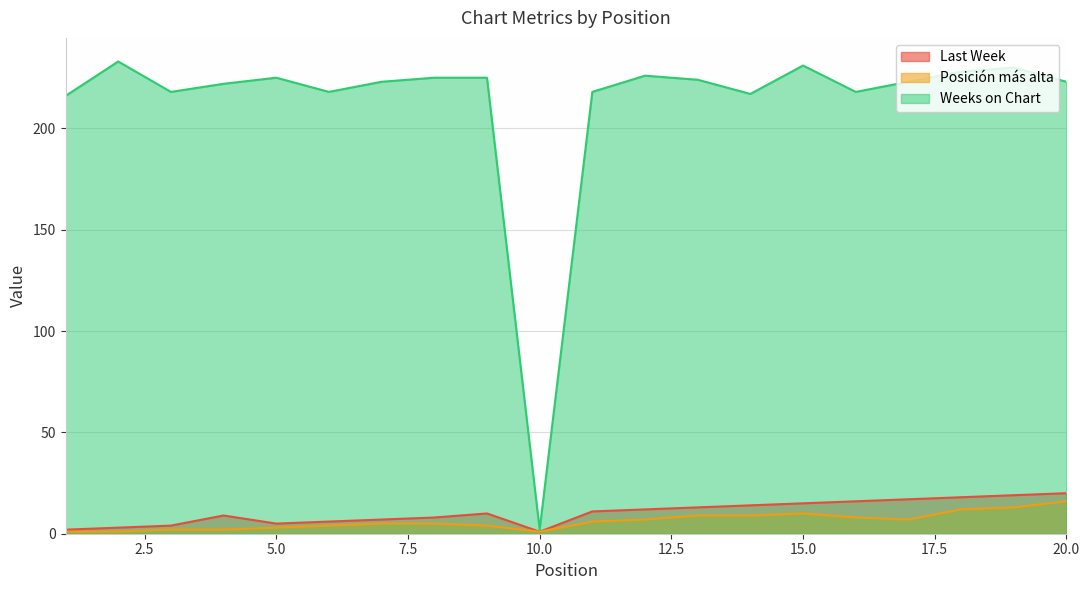

What is the difference between the Posición más alta values at 4 and 2?

1